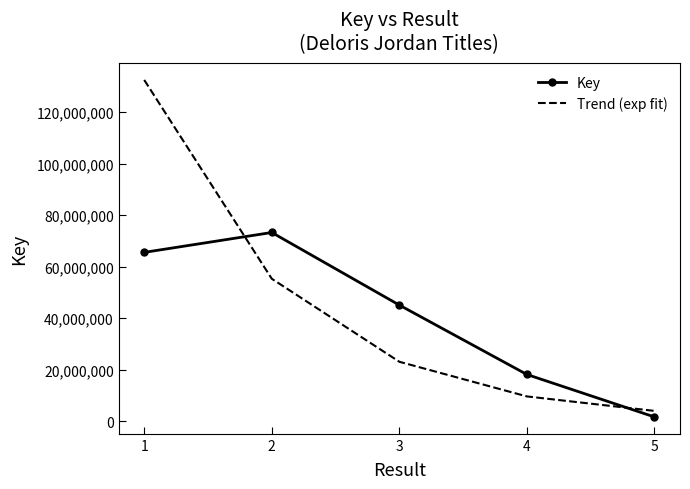

What are all the series names shown in the legend?

Key, Trend (exp fit)